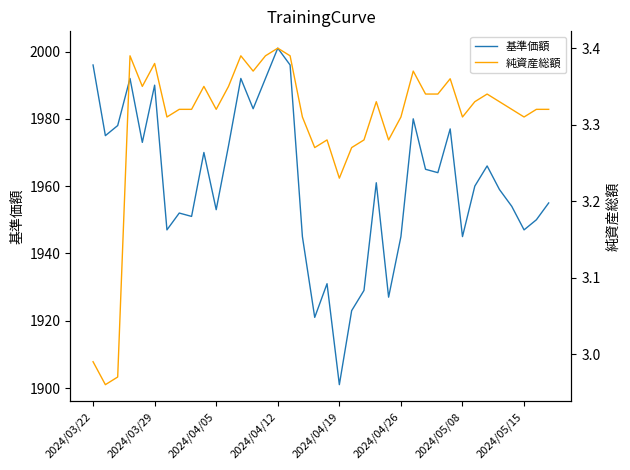

How many data points in 純資産総額 are above 3?

35